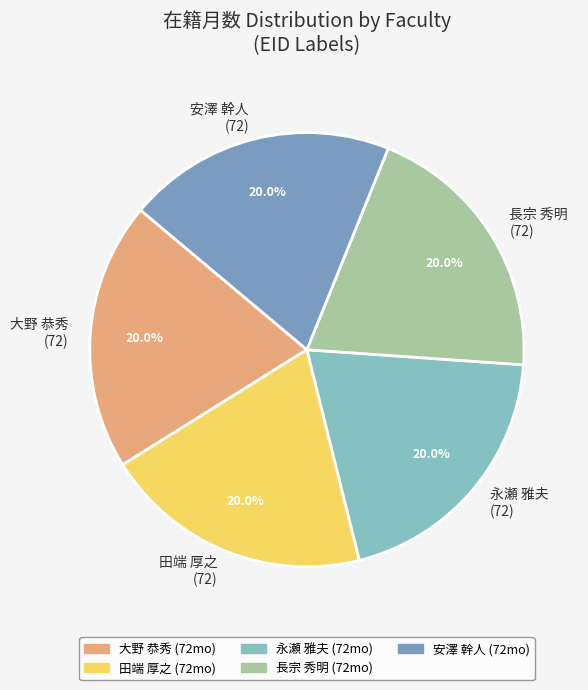

Is there any slice that represents more than half of the pie?

No